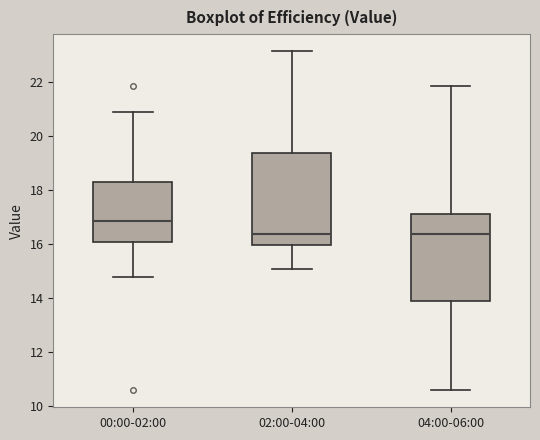

Where does the lower whisker of the box for 02:00-04:00 end on the y-axis? The values are not printed on the chart, so give them approximately, as read against the axis.

15.2